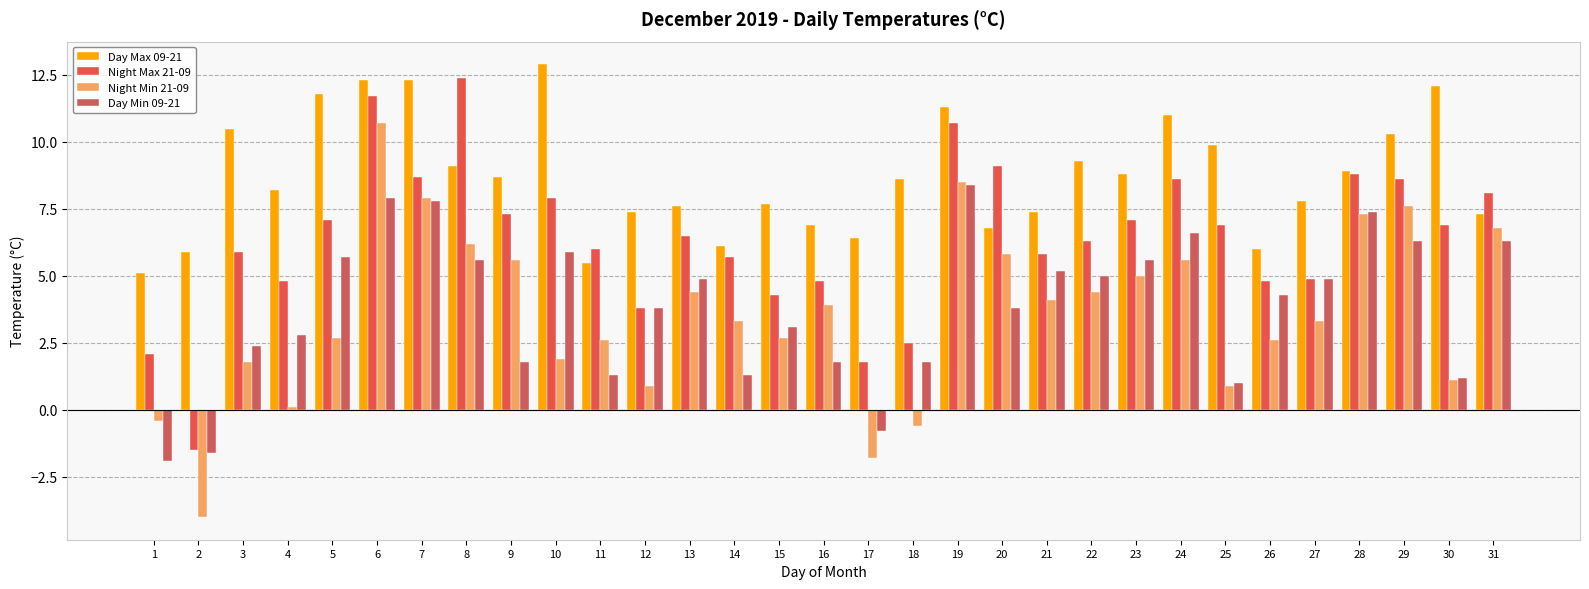

At how many categories does at least one series exceed 11?

7